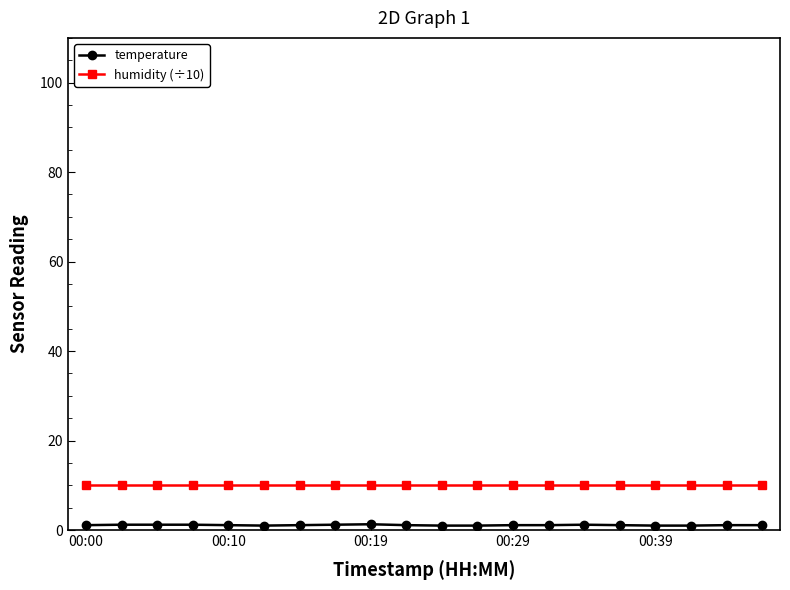

What is the greatest value displayed?

10.0